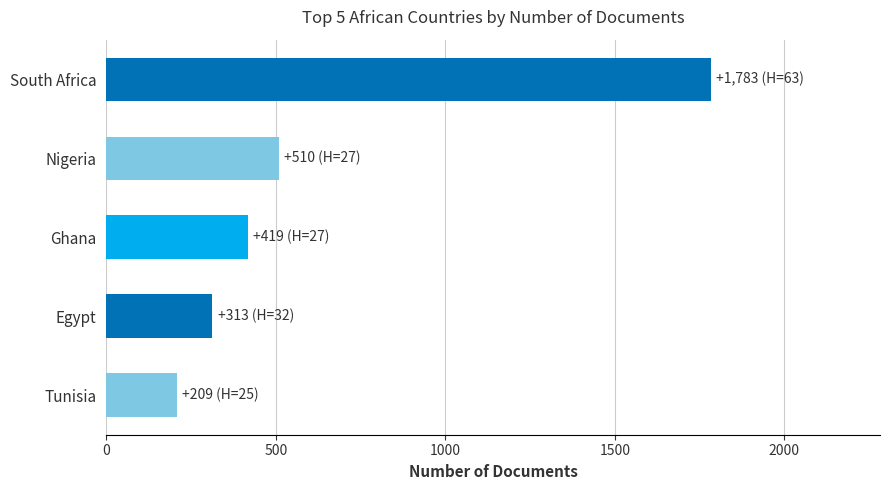

Count the number of categories in the chart.

5